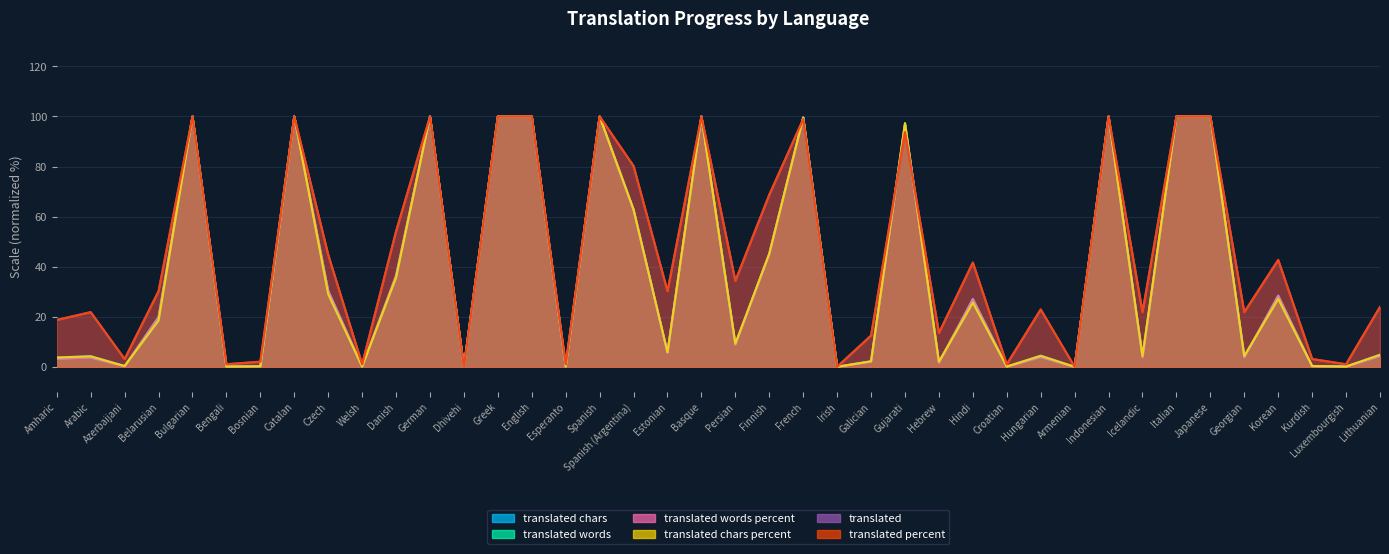

In translated_words_percent, how many points are lower than both neighbors (excluding endpoints)?

13